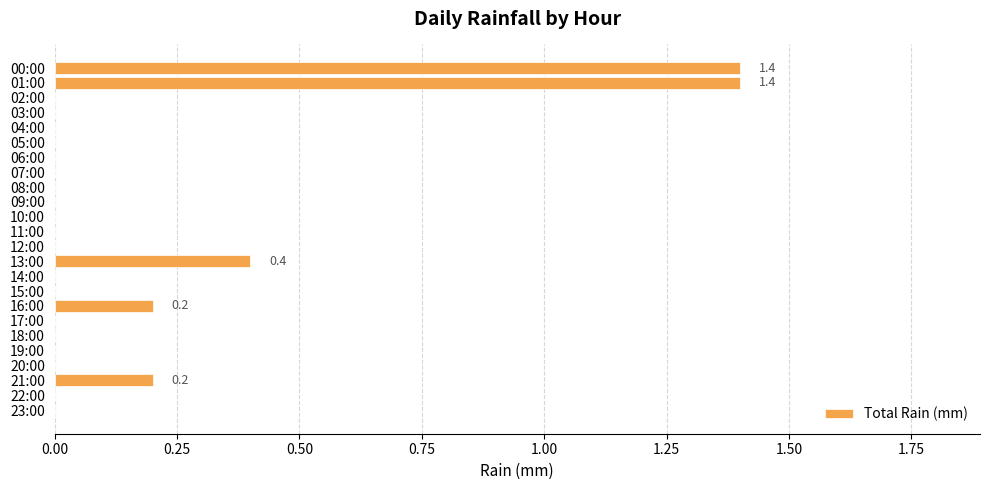

What is the maximum value shown in the chart?

1.4